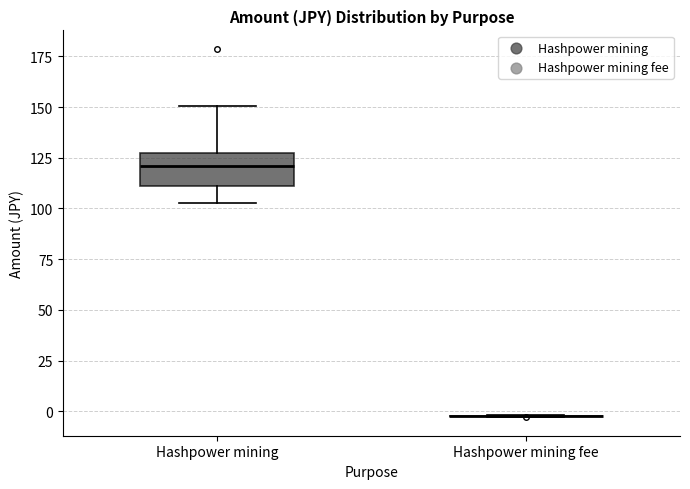

Comparing the boxes themselves (not the whiskers), which one is the tallest?

Hashpower mining